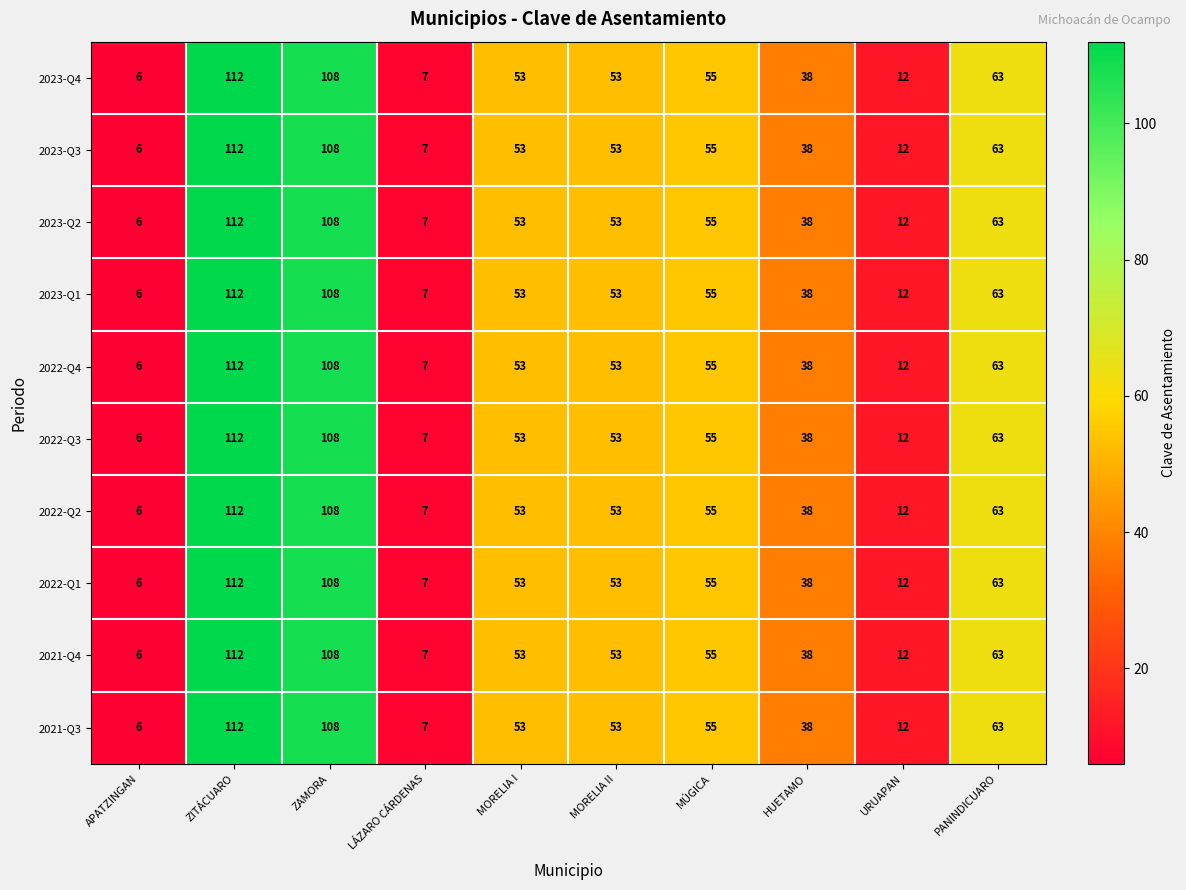

What is the maximum value shown in the chart?

112